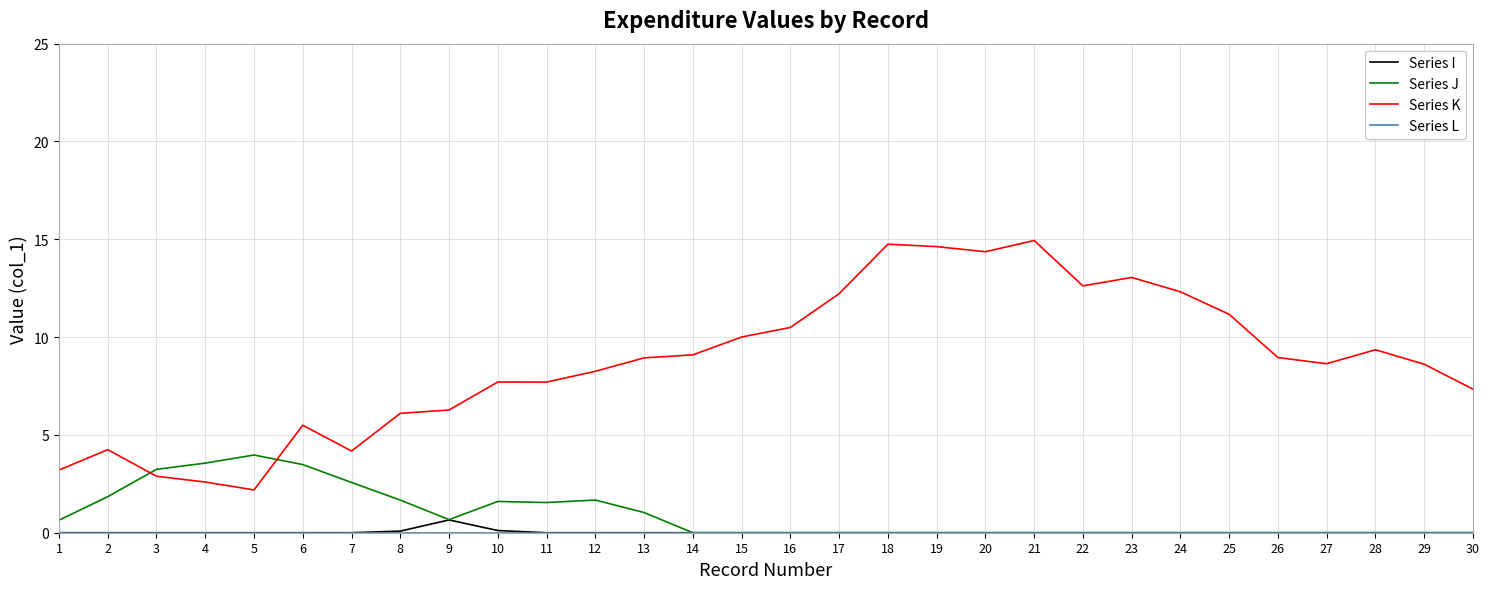

The value of Series K at 5 is 2.2. True or false?

True